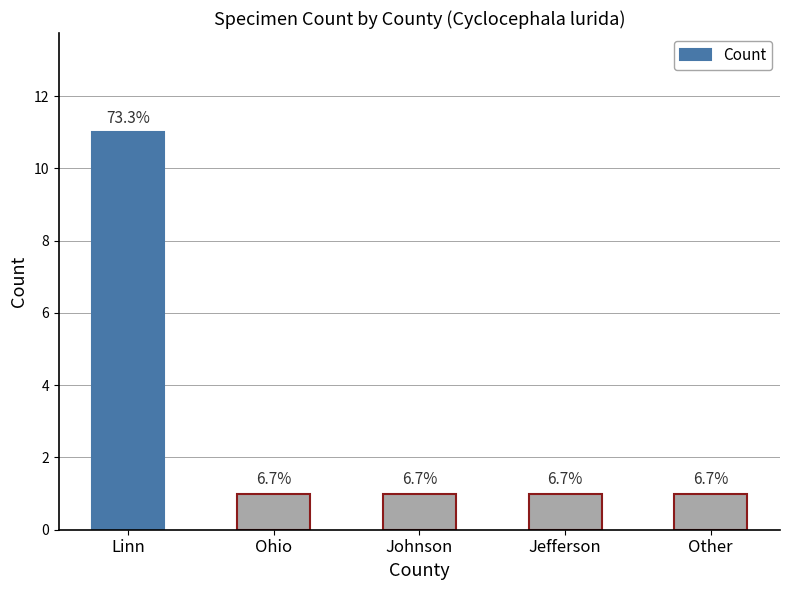

Is it true that the value at Johnson is 1?

True